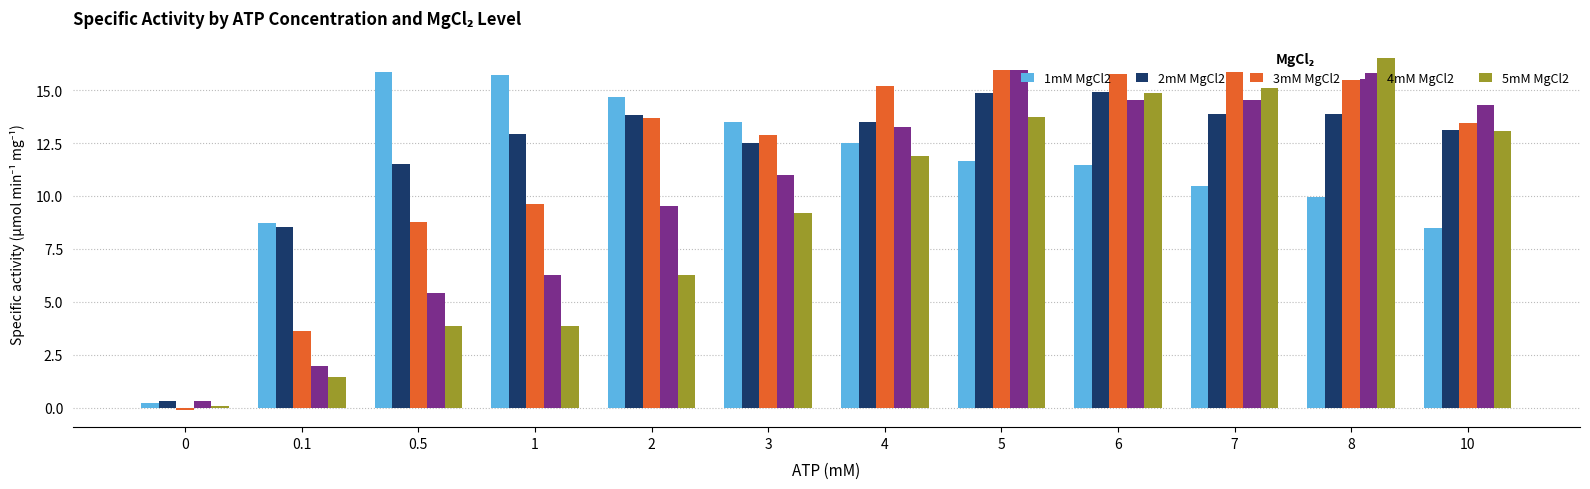

What is the sum of all 3mM MgCl2 values?

140.2